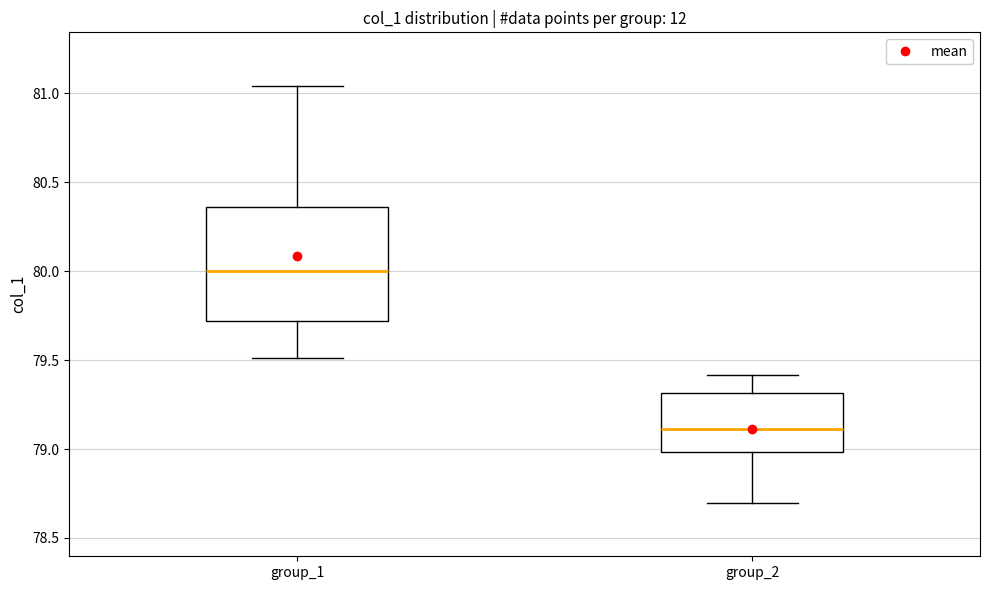

Reading left to right, read every box against the y-axis: the position of its median line, the range the box covers, and the ends of its whiskers. The values are not printed on the chart, so give them approximately, as read against the axis.

group_1: median 80.00, box 79.70 to 80.35, whiskers 79.50 to 81.05
group_2: median 79.10, box 79.00 to 79.30, whiskers 78.70 to 79.40